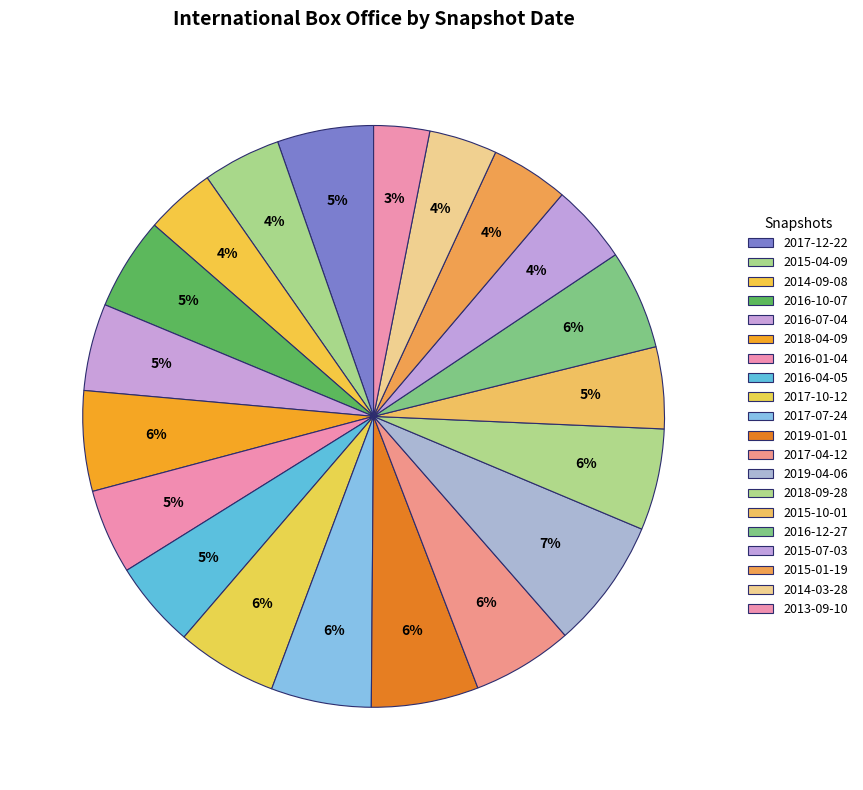

How many segments does this pie chart have?

20